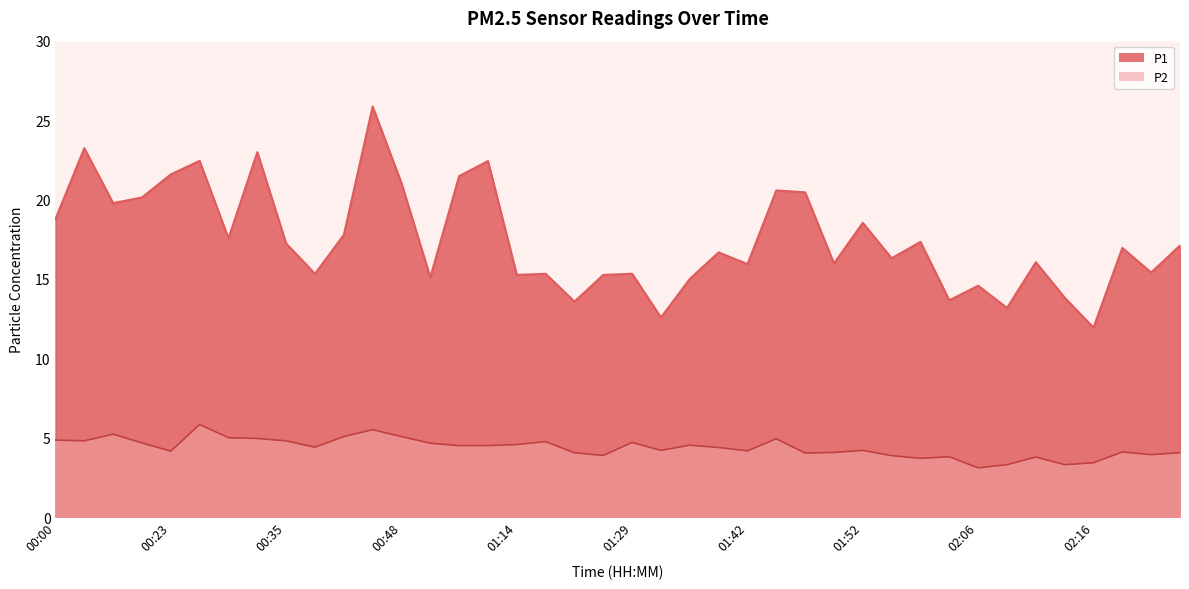

True or false: P1 and P2 intersect in this chart.

False